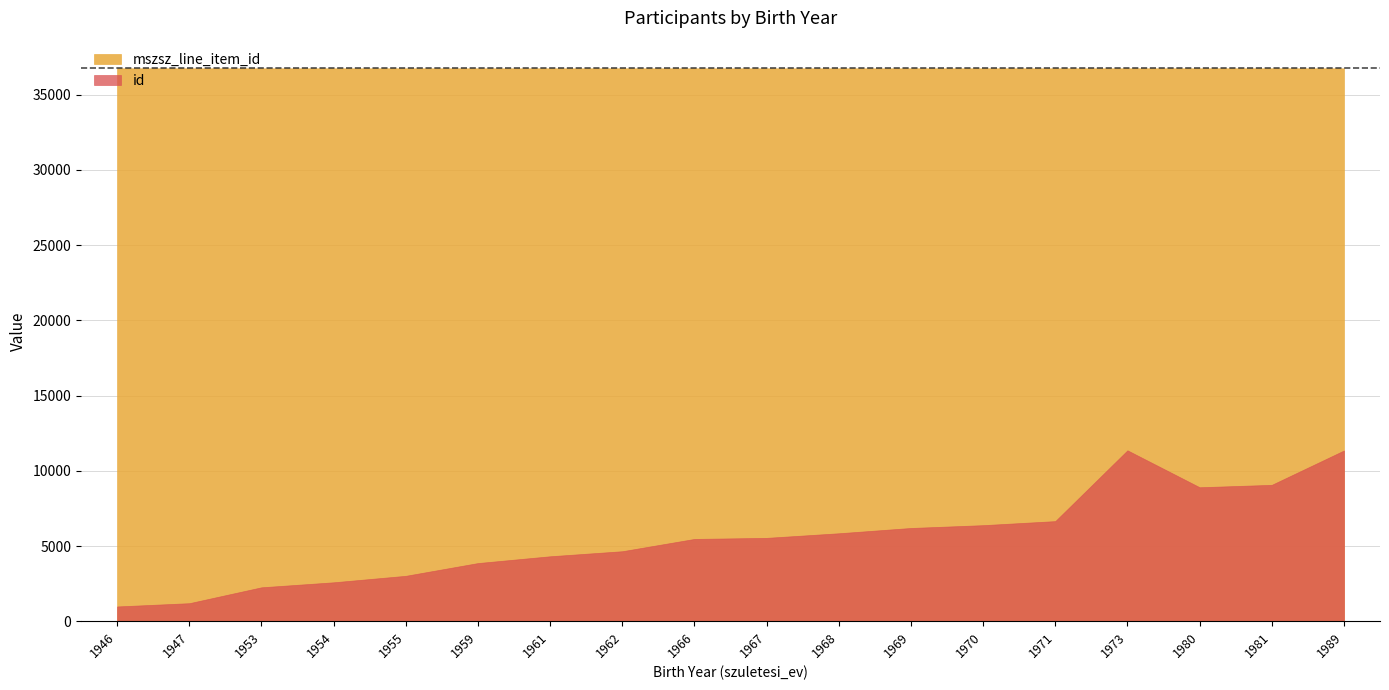

List the series in order of their overall mean, highest first.

mszsz_line_item_id, id